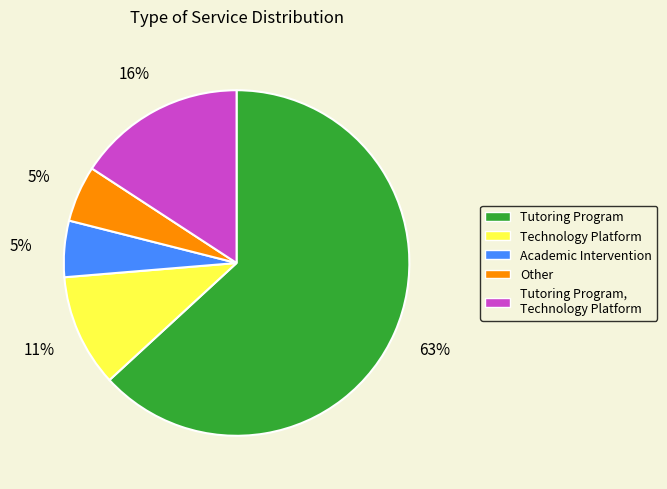

Which category has the biggest portion of the pie?

Tutoring Program